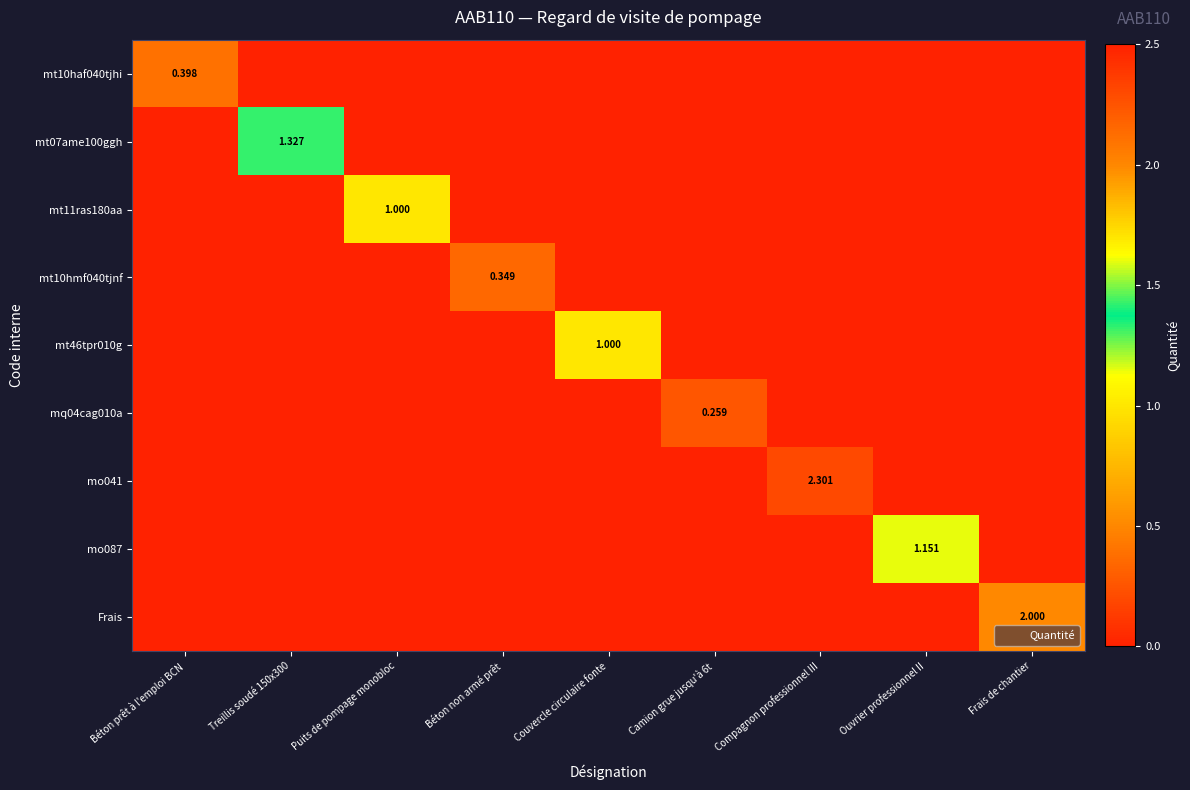

Is it true that mo087 equals 0.0 at Treillis soudé 150x300?

True